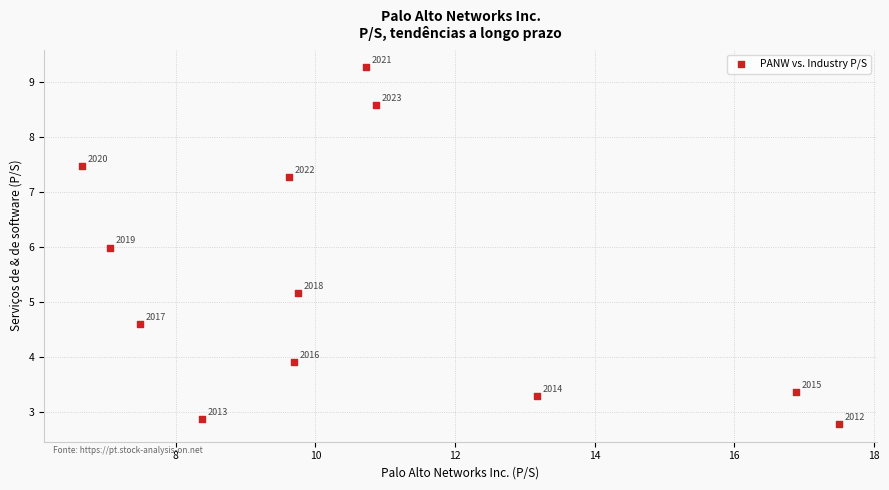

What is the range of Y values (max minus min)?

6.5